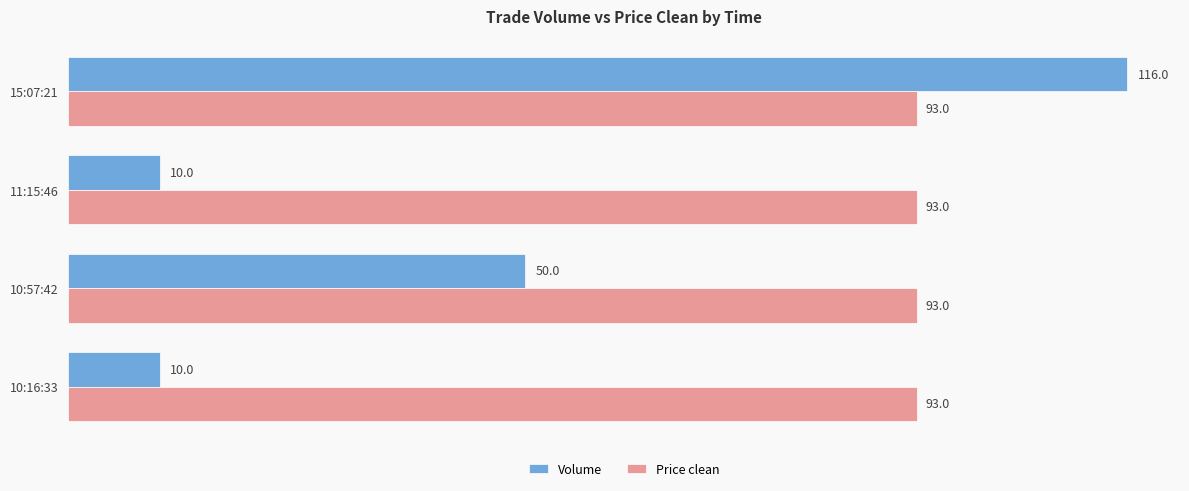

What is the greatest value displayed?

116